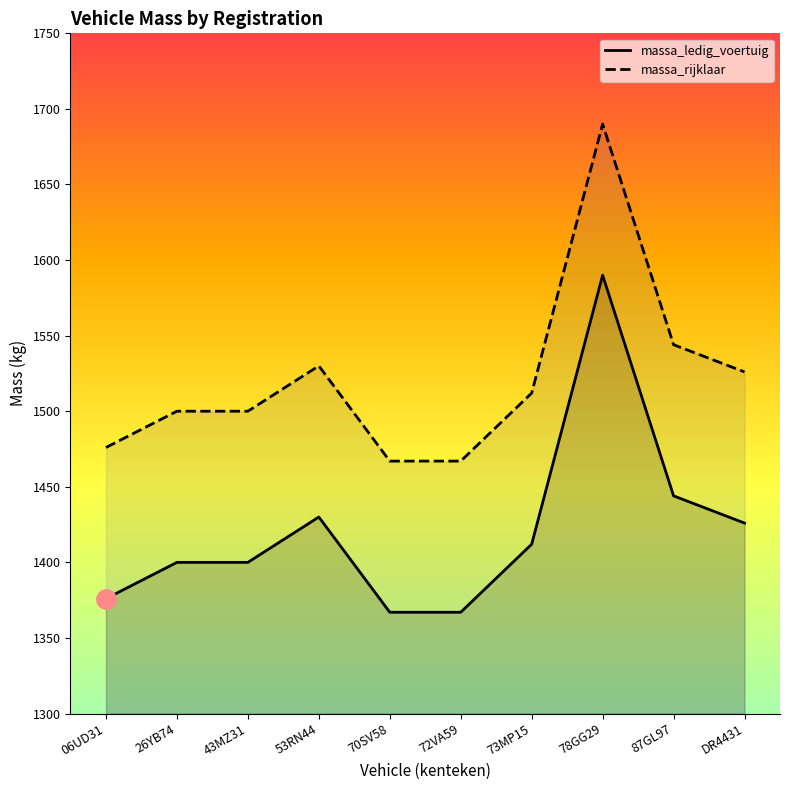

List the series in order of their overall mean, lowest first.

massa_ledig_voertuig, massa_rijklaar